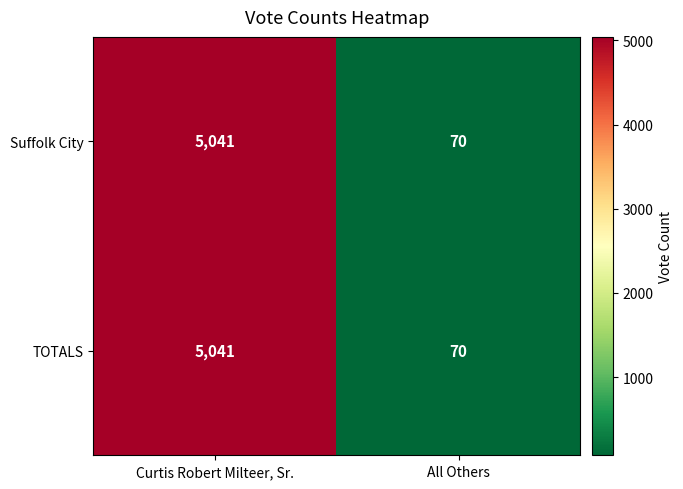

At which label does Suffolk City reach its minimum?

All Others